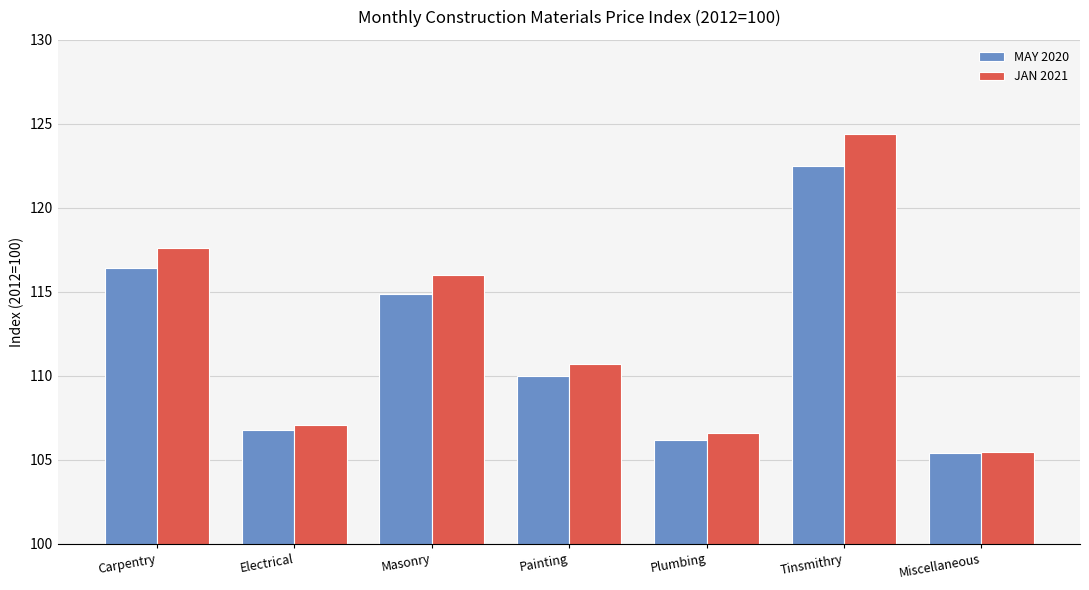

At which category is the sum across all series the highest?

Tinsmithry